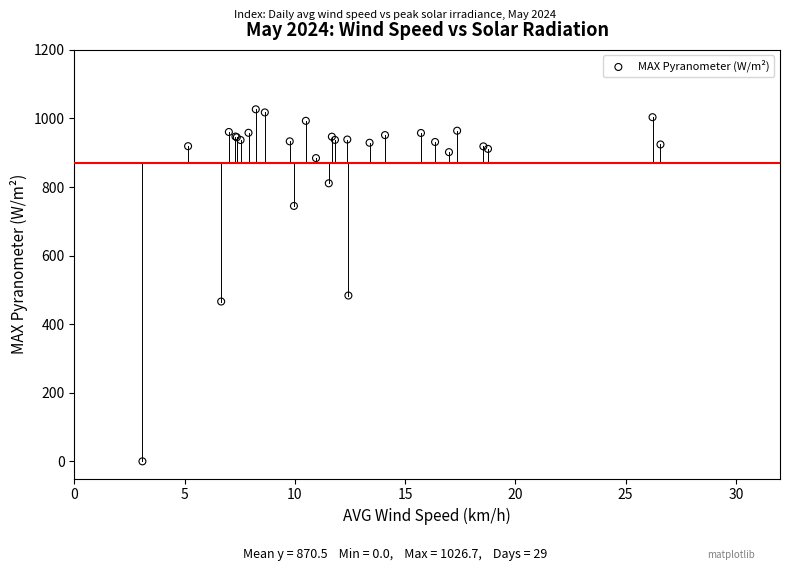

What Y value in the scatter plot is closest to 513?

483.6